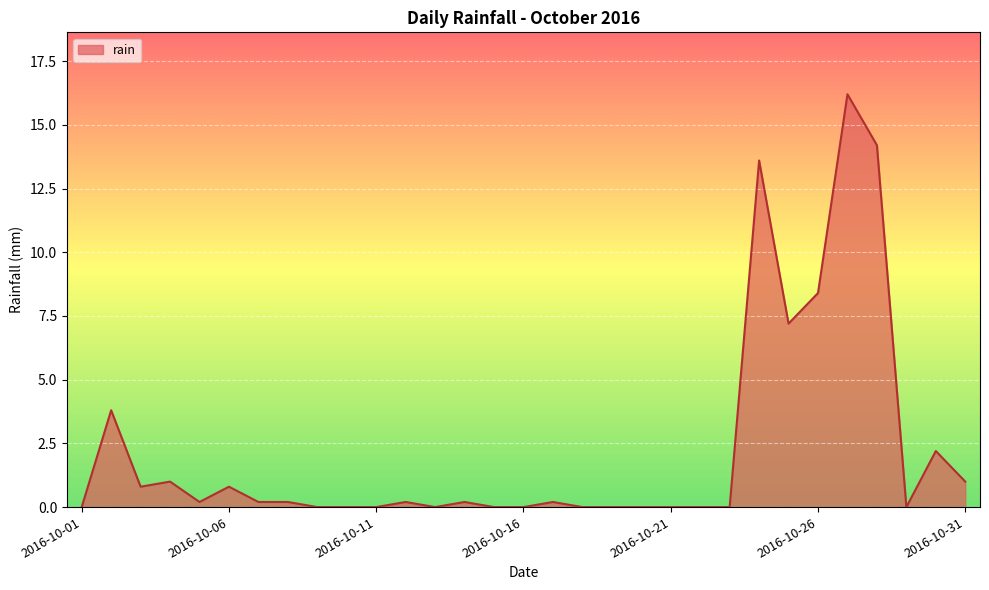

What is the difference between the maximum and minimum values?

16.2